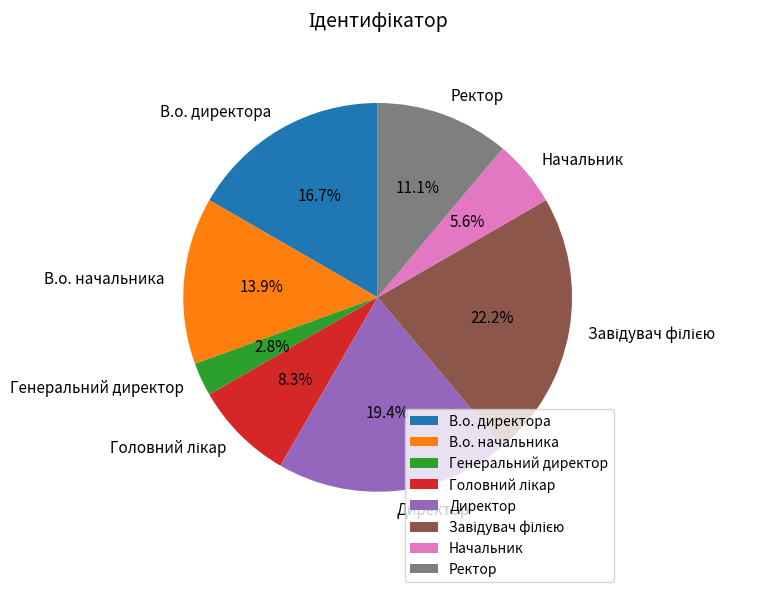

Which has a higher value, Генеральний директор or В.о. директора?

В.о. директора